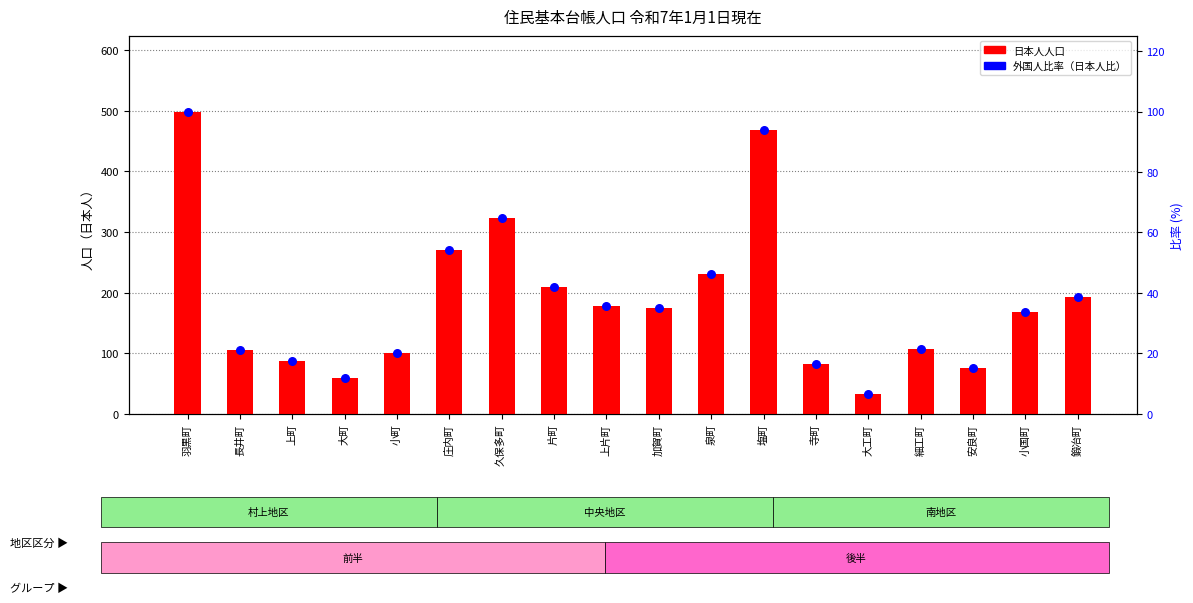

Which series reaches the maximum Y coordinate?

日本人（総計）